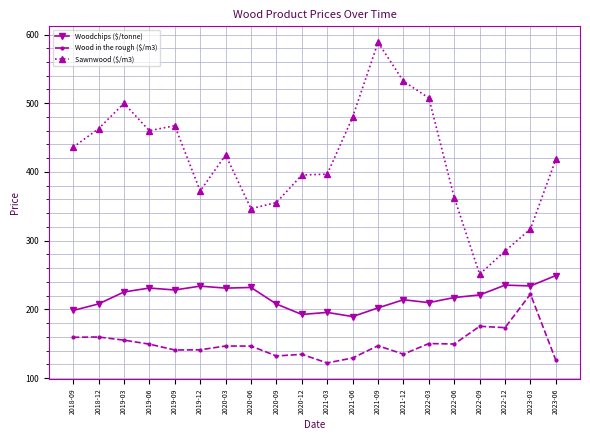

What is the label of the 12th point from the left?

2021-06